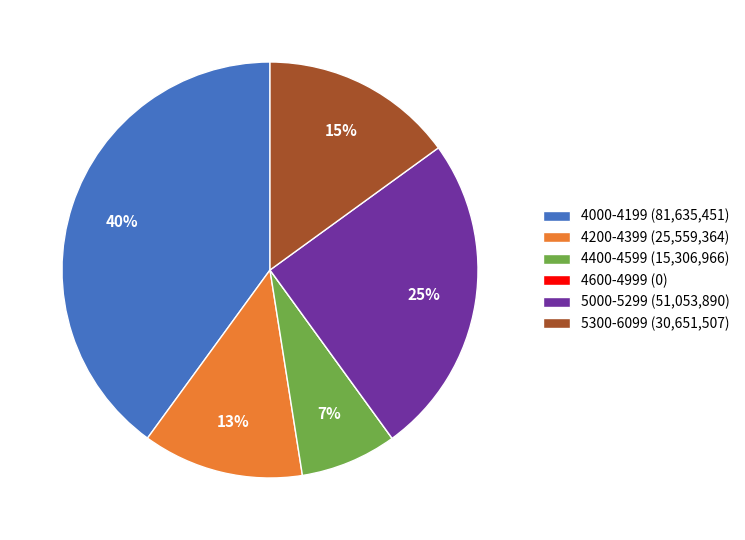

Which has a higher value, 4000-4199 (81,635,451) or 5000-5299 (51,053,890)?

4000-4199 (81,635,451)